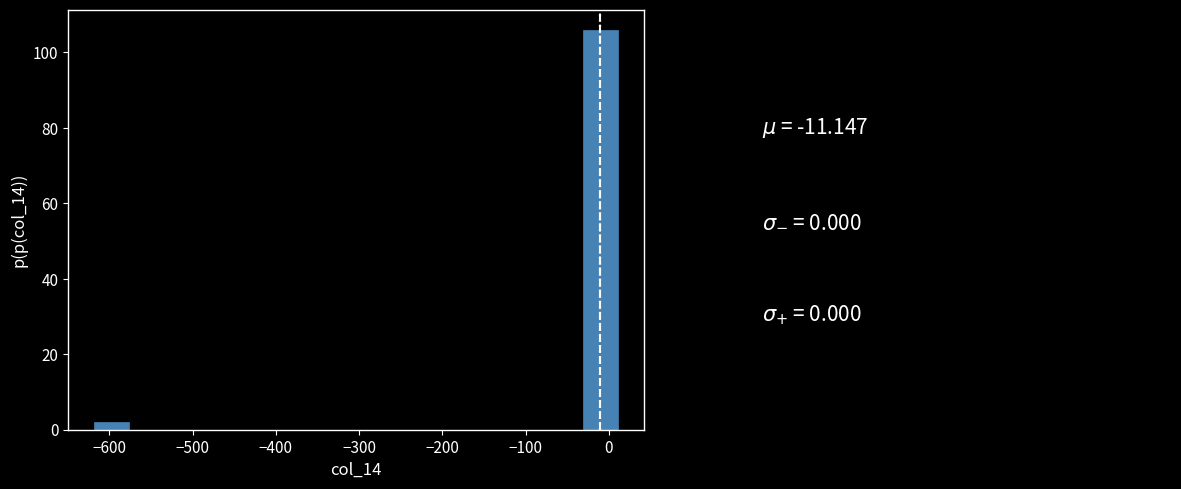

Reading left to right, list every bar in this chart as the range it spans on the x-axis followed by its height. Neither the bar edges nor the heights are printed on the chart, so give them approximately, as read against the axes.

-620 to -580: 2
-580 to -530: 0
-530 to -490: 0
-490 to -450: 0
-450 to -410: 0
-410 to -370: 0
-370 to -320: 0
-320 to -280: 0
-280 to -240: 0
-240 to -200: 0
-200 to -160: 0
-160 to -110: 0
-110 to -70: 0
-70 to -30: 0
-30 to 10: 106